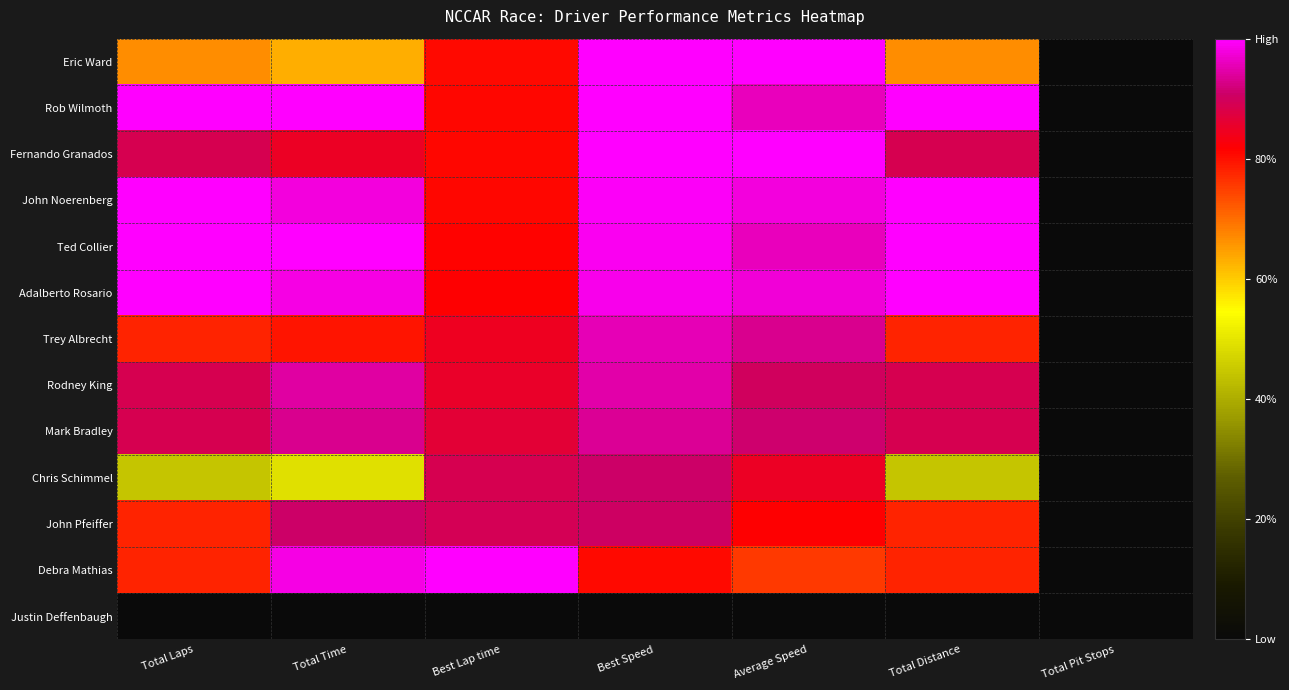

Between Best Speed and Total Laps, which is larger?

Best Speed